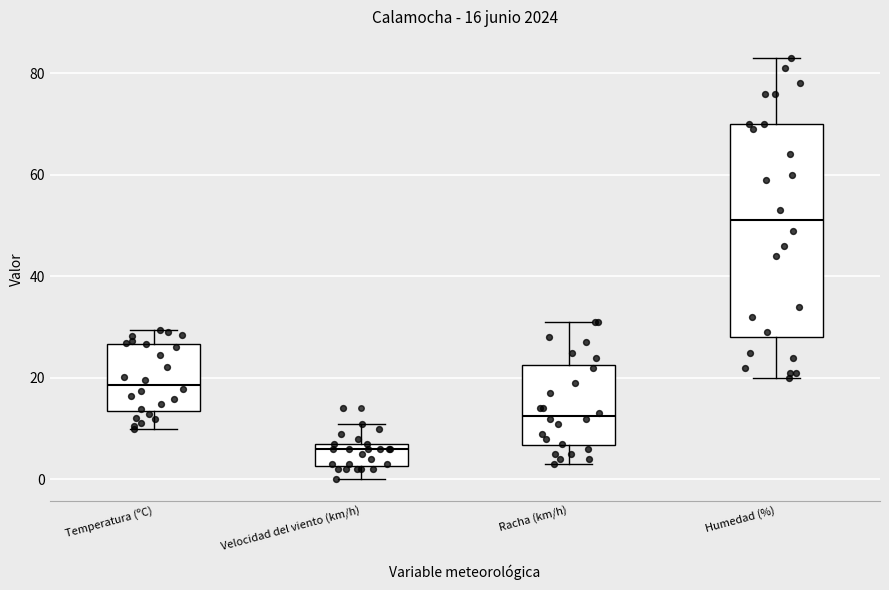

Which box's median line is the highest?

Humedad (%)